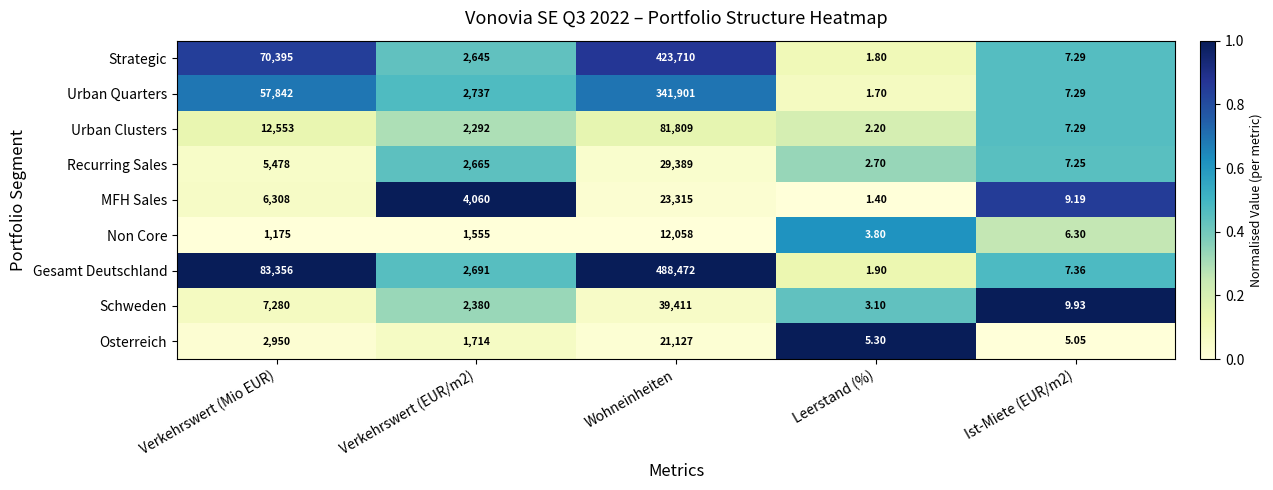

Is the value of Strategic at Leerstand (%) greater than the value of Recurring Sales at Wohneinheiten?

No